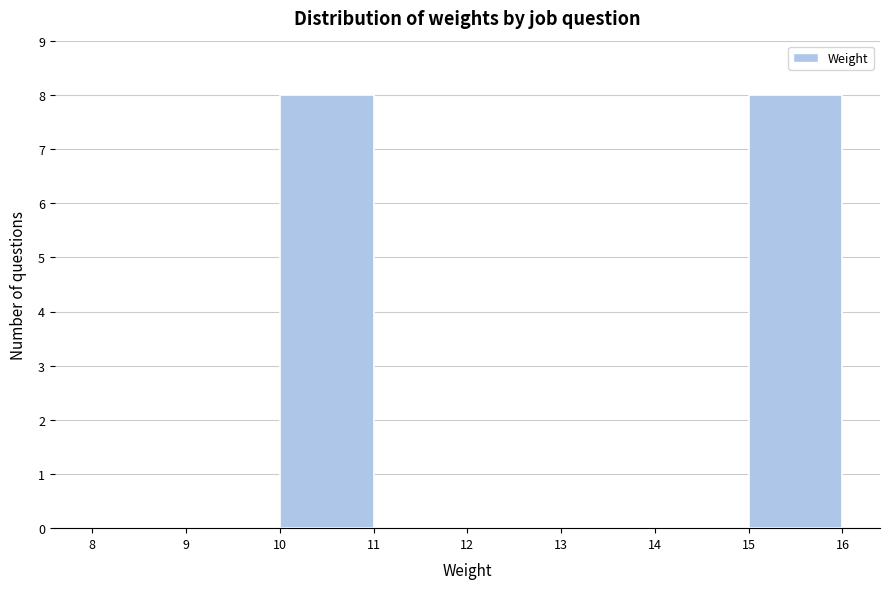

Reading left to right, transcribe this chart: for each bar, give the range it covers on the x-axis and its height. The values are not printed on the chart, so give them approximately, as read against the axis.

8 to 9: 0
9 to 10: 0
10 to 11: 8
11 to 12: 0
12 to 13: 0
13 to 14: 0
14 to 15: 0
15 to 16: 8